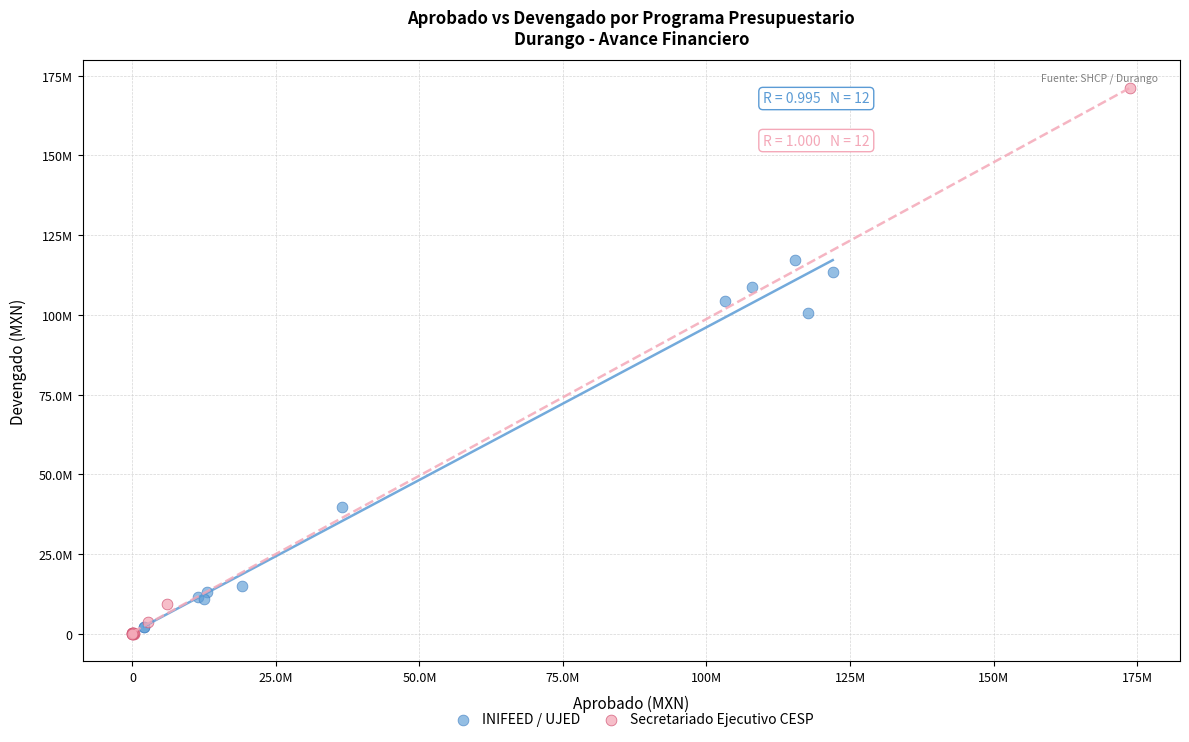

What are all the series names shown in the legend?

INIFEED / UJED, Secretariado Ejecutivo CESP